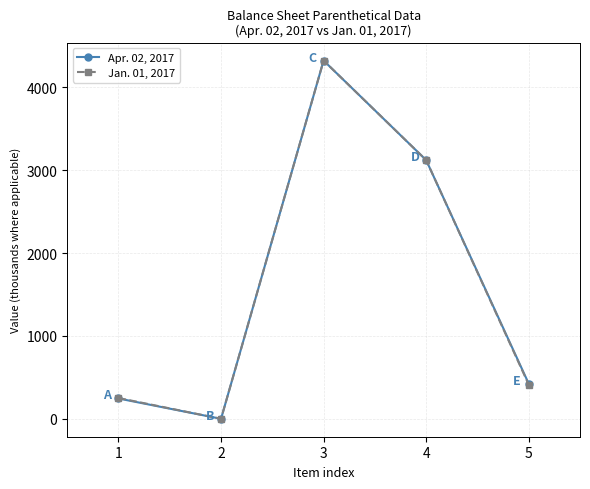

At 5, list the series in order from smallest to largest.

Jan. 01, 2017, Apr. 02, 2017